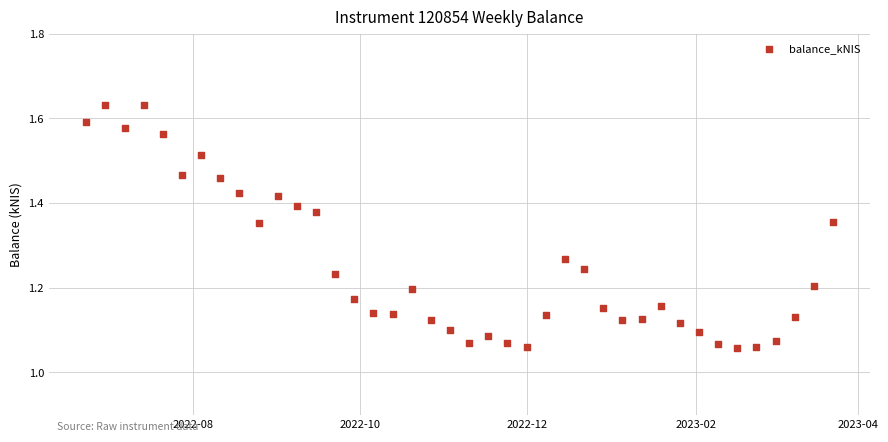

What is the range of X values (max minus min)?

273.0